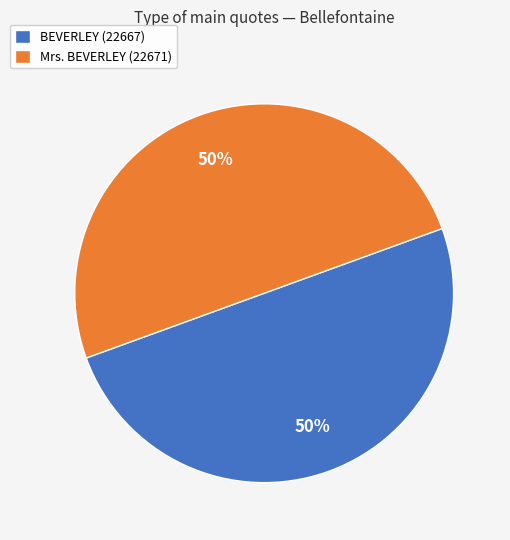

How many slices are in this pie chart?

2